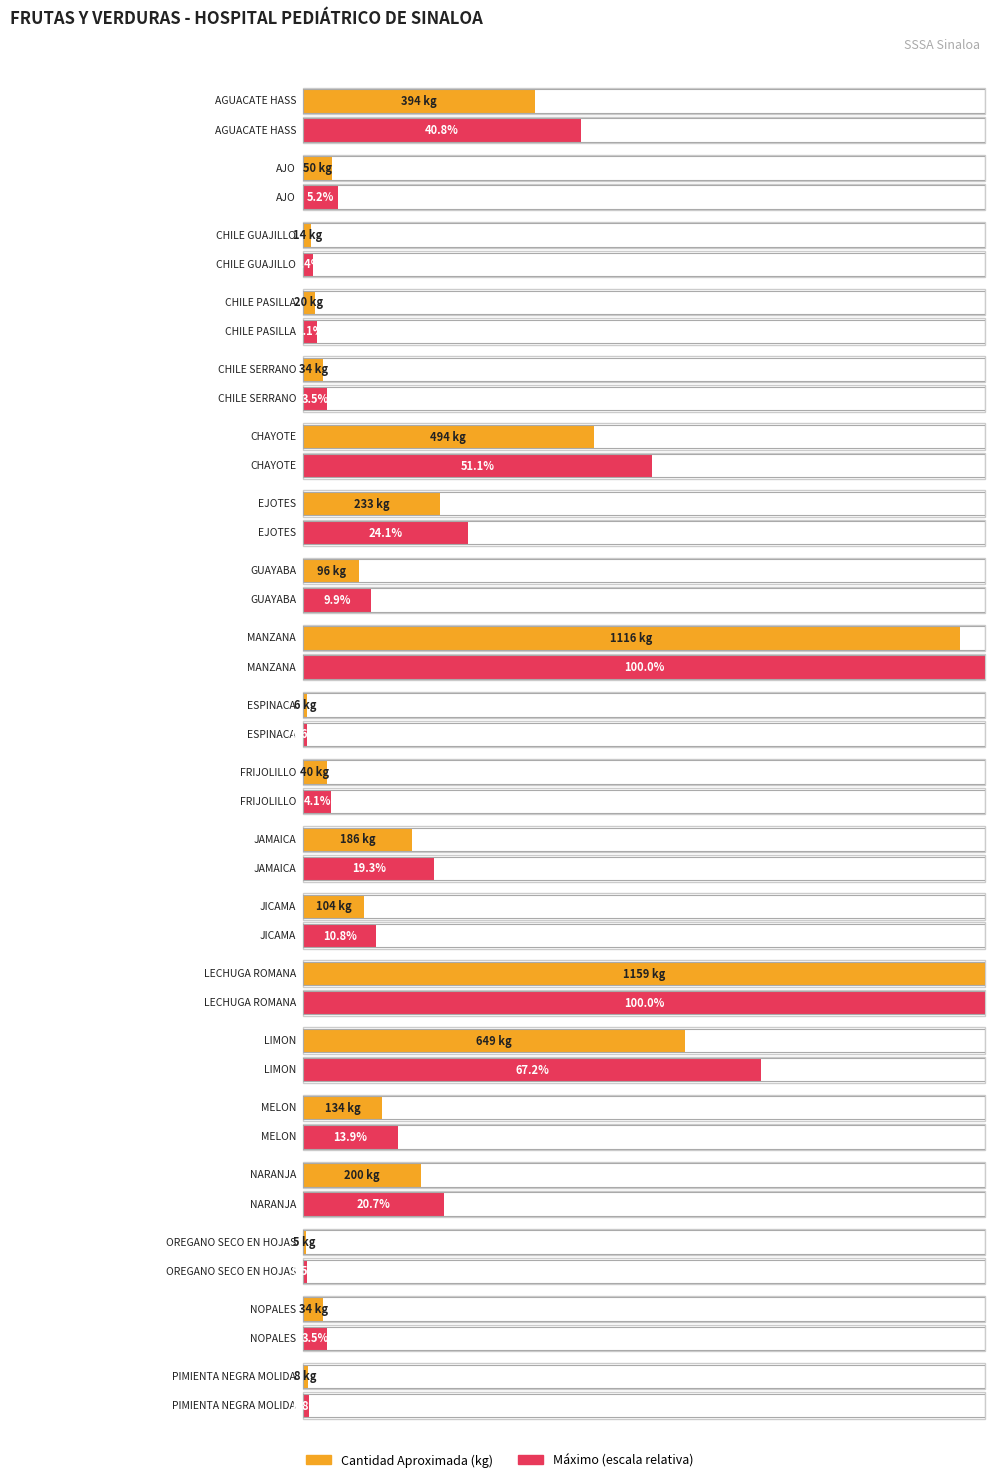

Rank the categories by value from lowest to highest.

OREGANO SECO EN HOJAS, ESPINACA, PIMIENTA NEGRA MOLIDA, CHILE GUAJILLO, CHILE PASILLA, CHILE SERRANO, NOPALES, FRIJOLILLO, AJO, GUAYABA, JICAMA, MELON, JAMAICA, NARANJA, EJOTES, AGUACATE HASS, CHAYOTE, LIMON, MANZANA, LECHUGA ROMANA